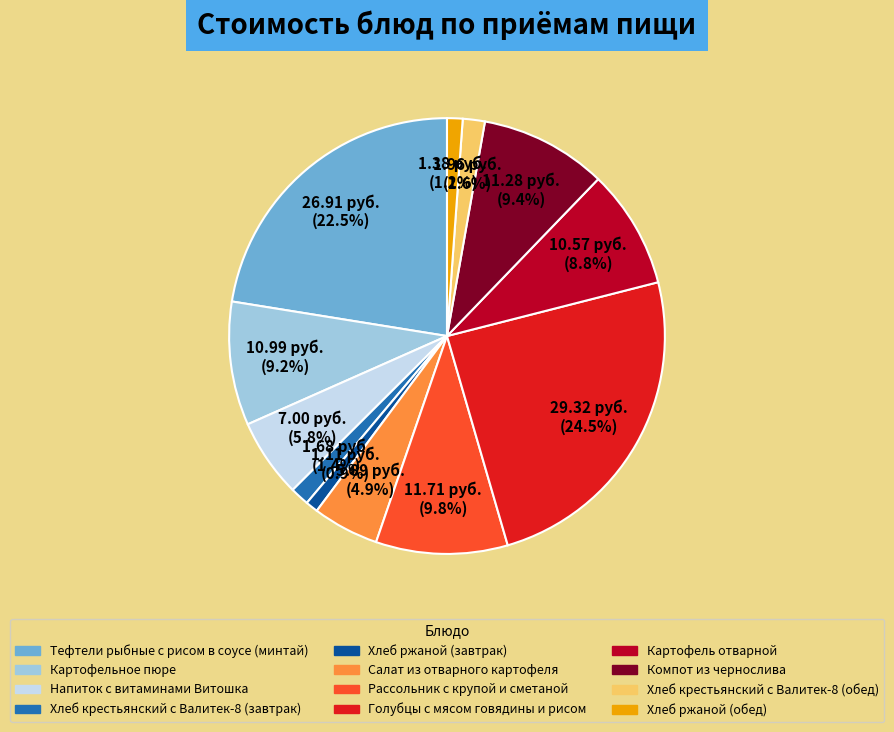

Is there a majority slice in this chart?

No